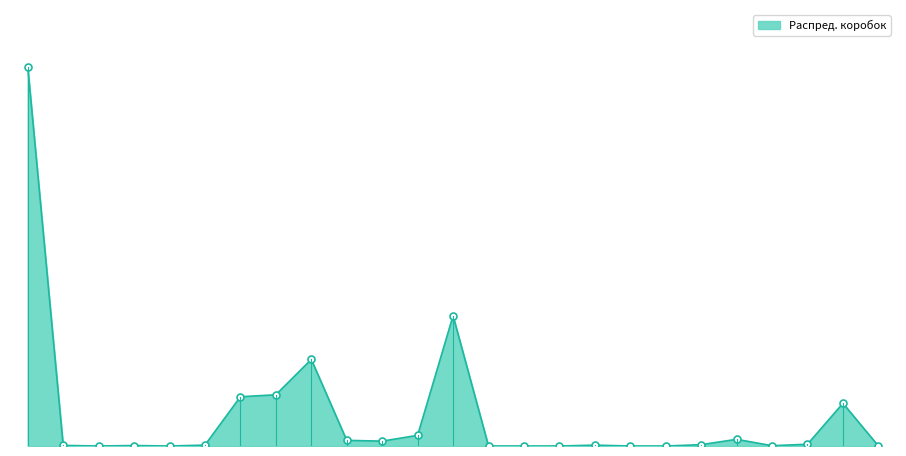

Does the chart have visible grid lines?

No